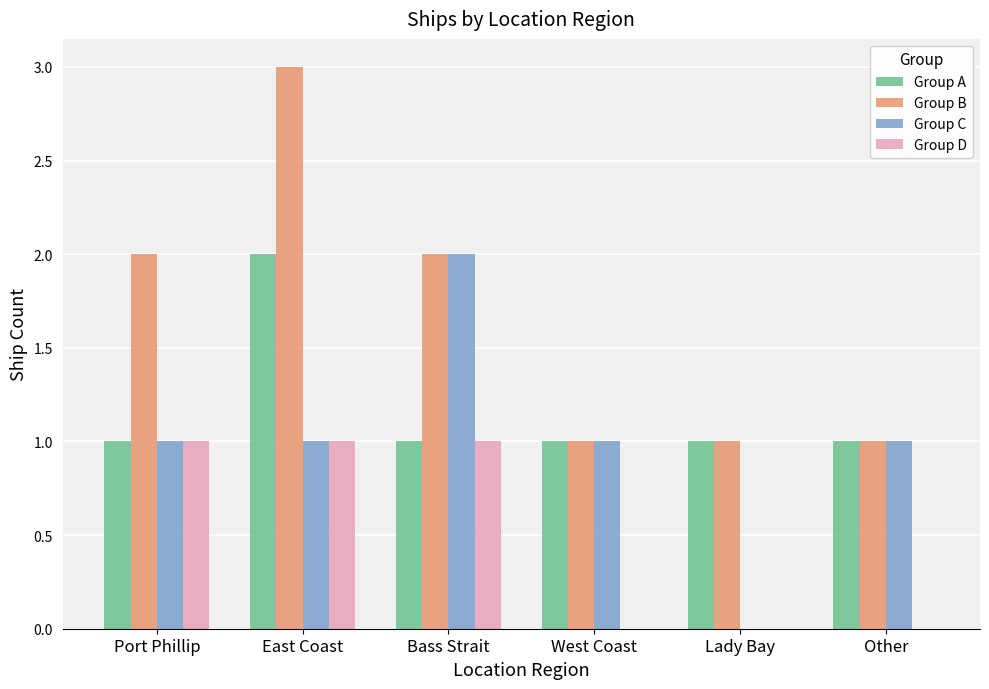

Read the Group A value at Lady Bay.

1